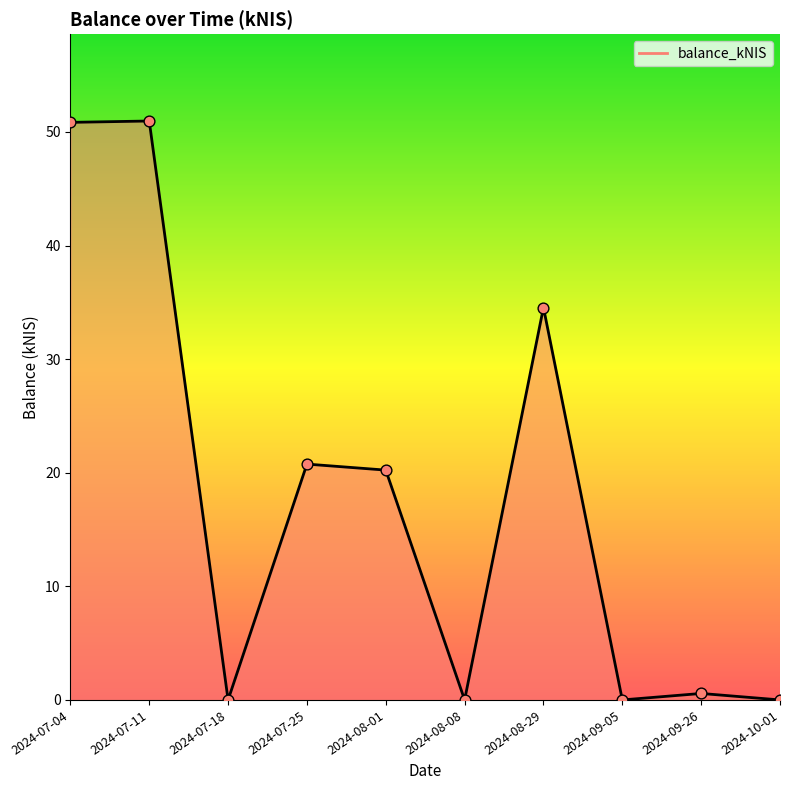

What is the change in value from 2024-07-11 to 2024-07-25?

-30.2